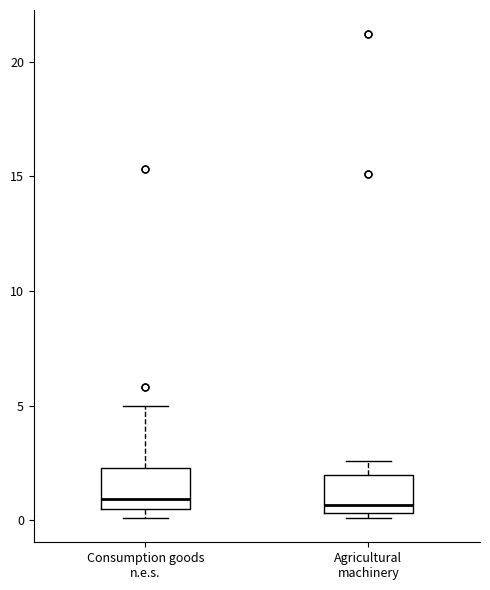

Reading left to right, transcribe this box plot: for each box, give where its median line is, the range the box spans, and where its two whiskers end, as read against the y-axis. The values are not printed on the chart, so give them approximately, as read against the axis.

Consumption goods n.e.s.: median 1.0, box 0.5 to 2.5, whiskers 0.0 to 5.0
Agricultural machinery: median 0.5 (just above the box's lower edge), box 0.5 to 2.0, whiskers 0.0 to 2.5